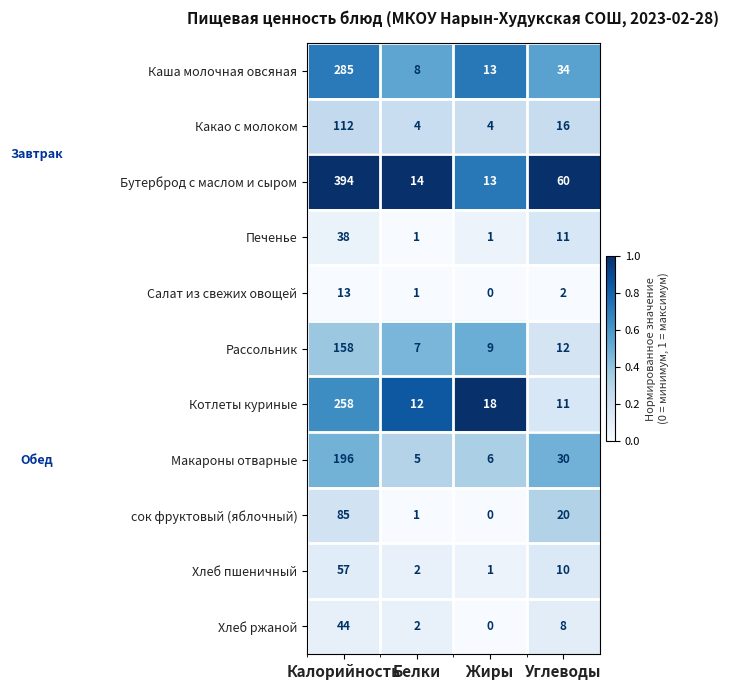

What is the total value across all series at Жиры?

65